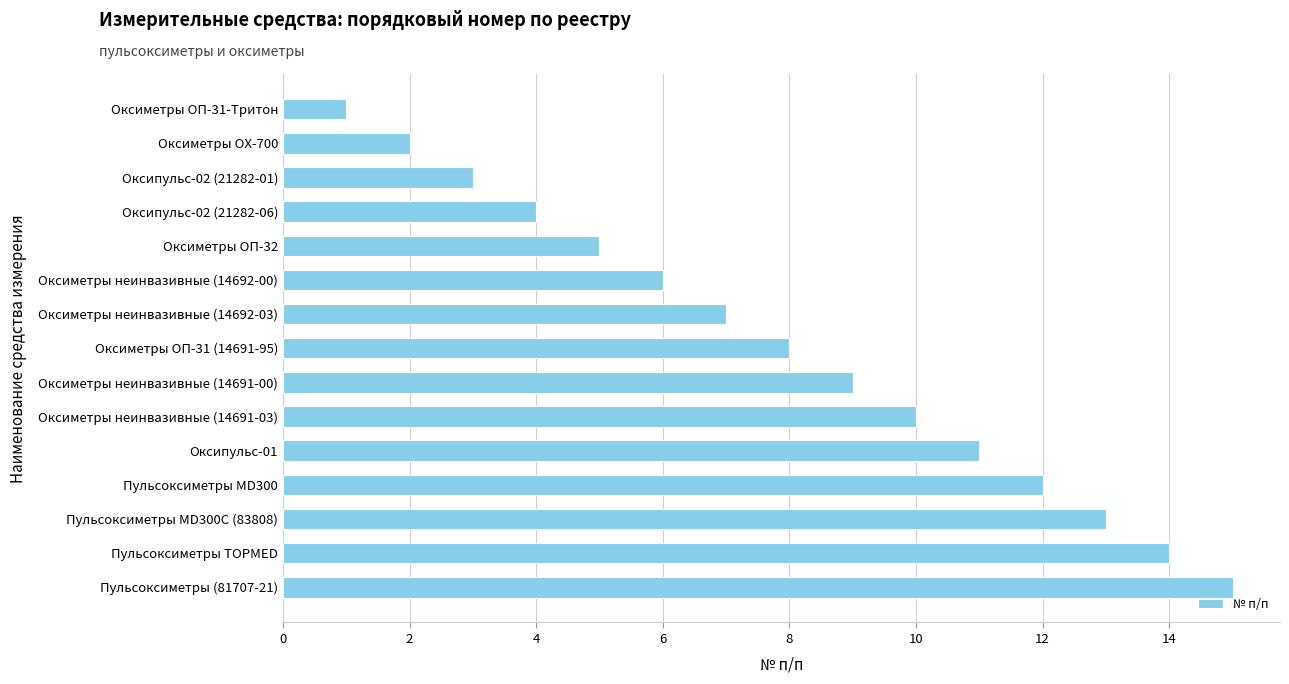

The value at Оксиметры ОП-31 (14691-95) is 13. True or false?

False